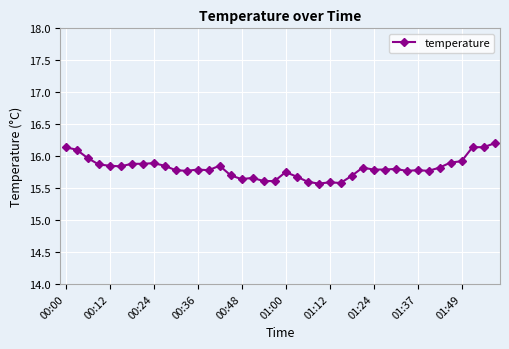

True or false: the data has more than 0 interior local peaks.

True